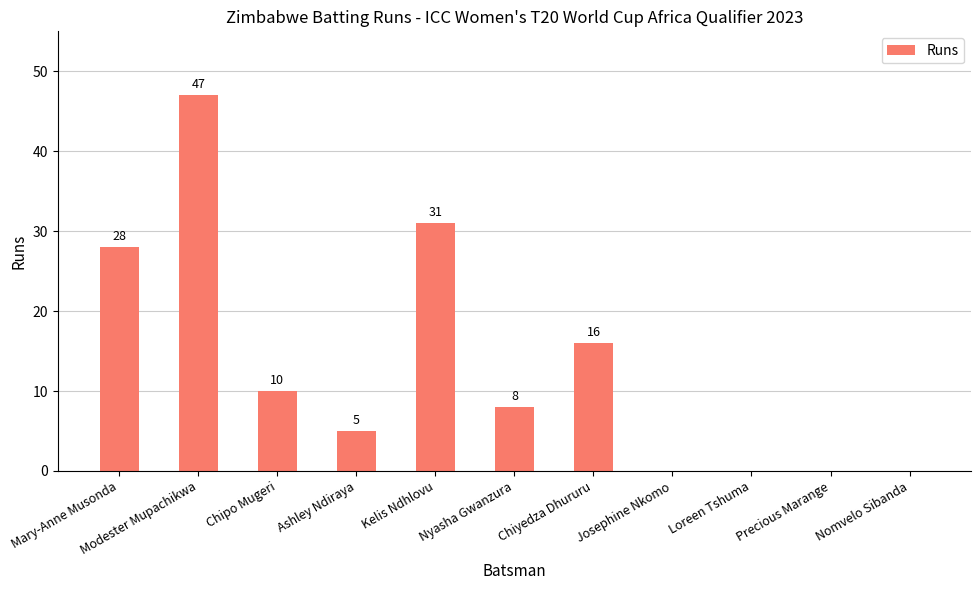

What is the change in value from Chipo Mugeri to Josephine Nkomo?

-10